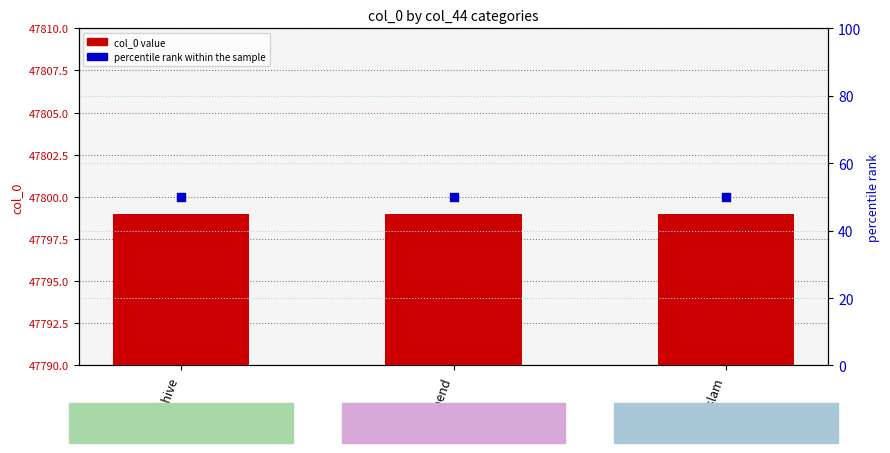

At how many categories does at least one series exceed 20913?

3